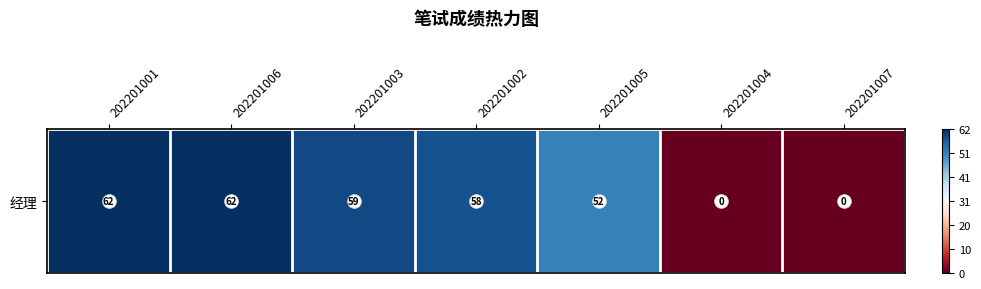

True or false: the data shows 110 at 202201001.

False